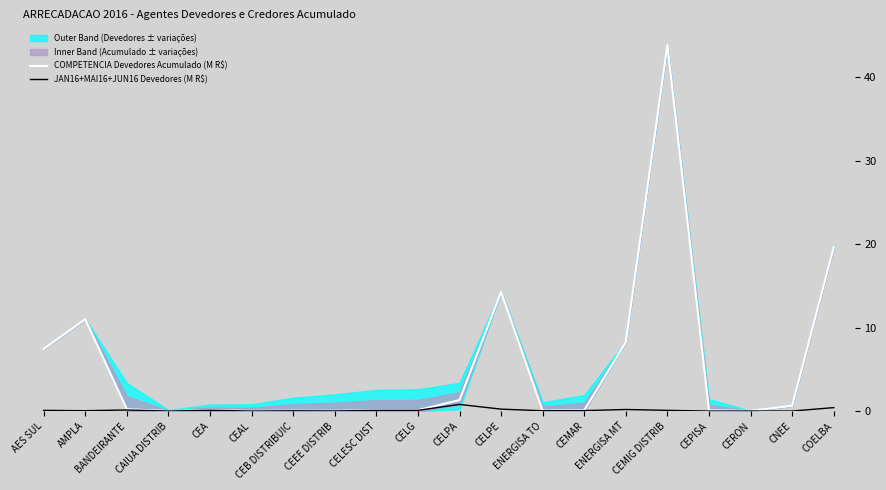

At which category is the sum across all series the highest?

CEMIG DISTRIB